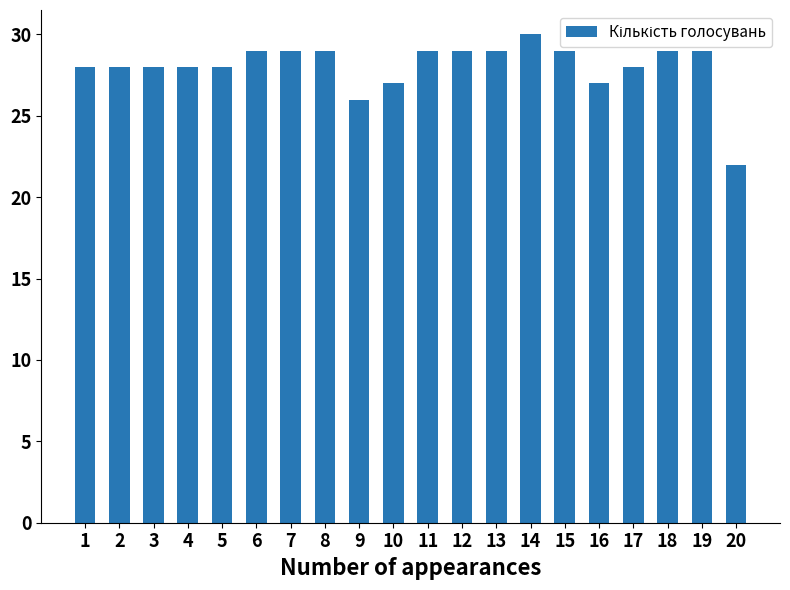

What is the value of the 5th bar from the left?

28